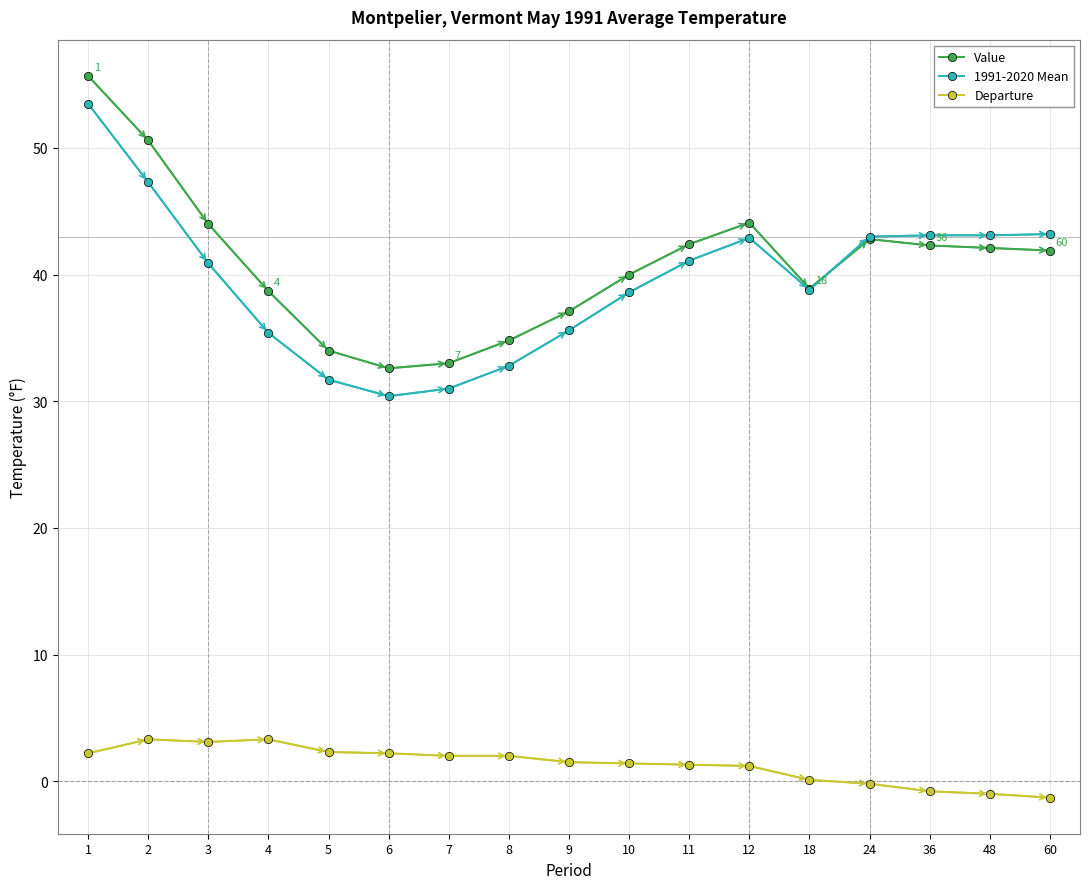

True or false: Value and Departure cross at least once.

False